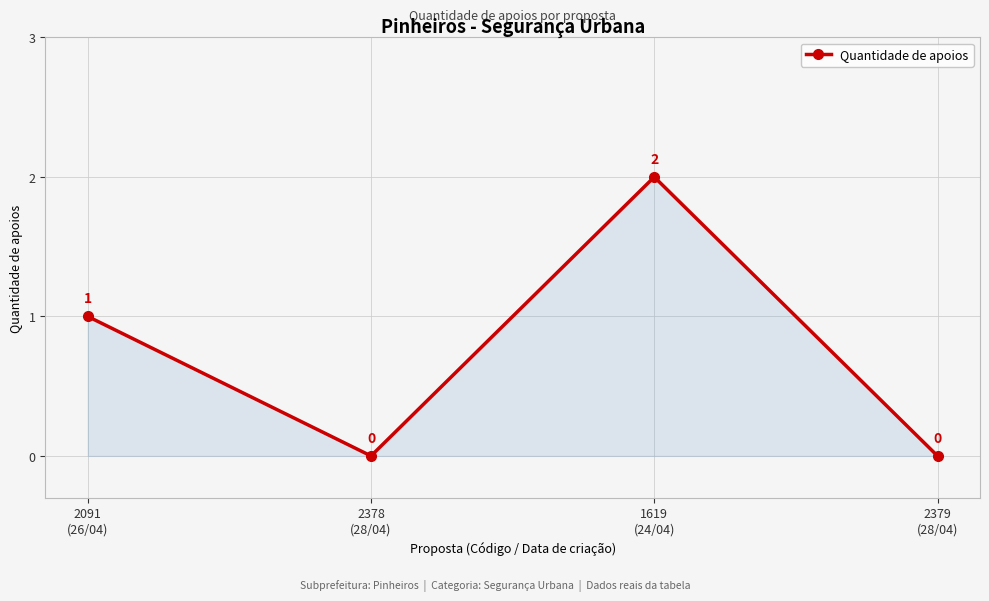

Where is the data nearest to the value 1?

2091
(26/04)